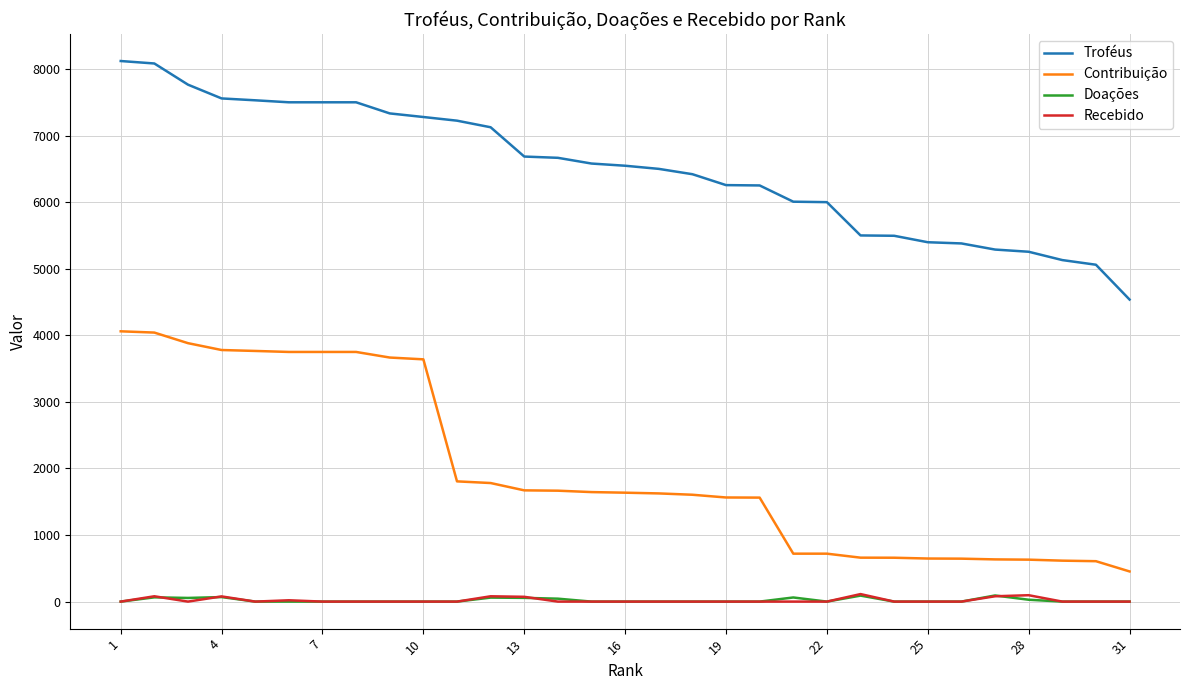

True or false: Contribuição and Doações intersect in this chart.

False